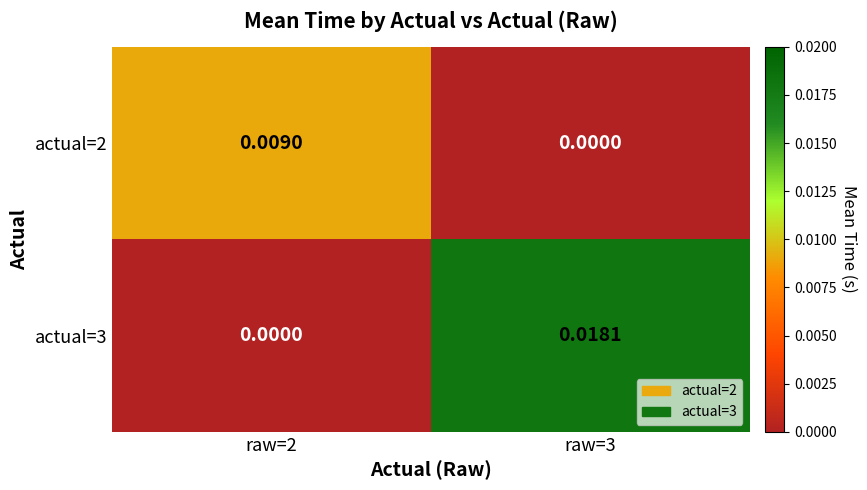

How many distinct data groups are displayed?

2